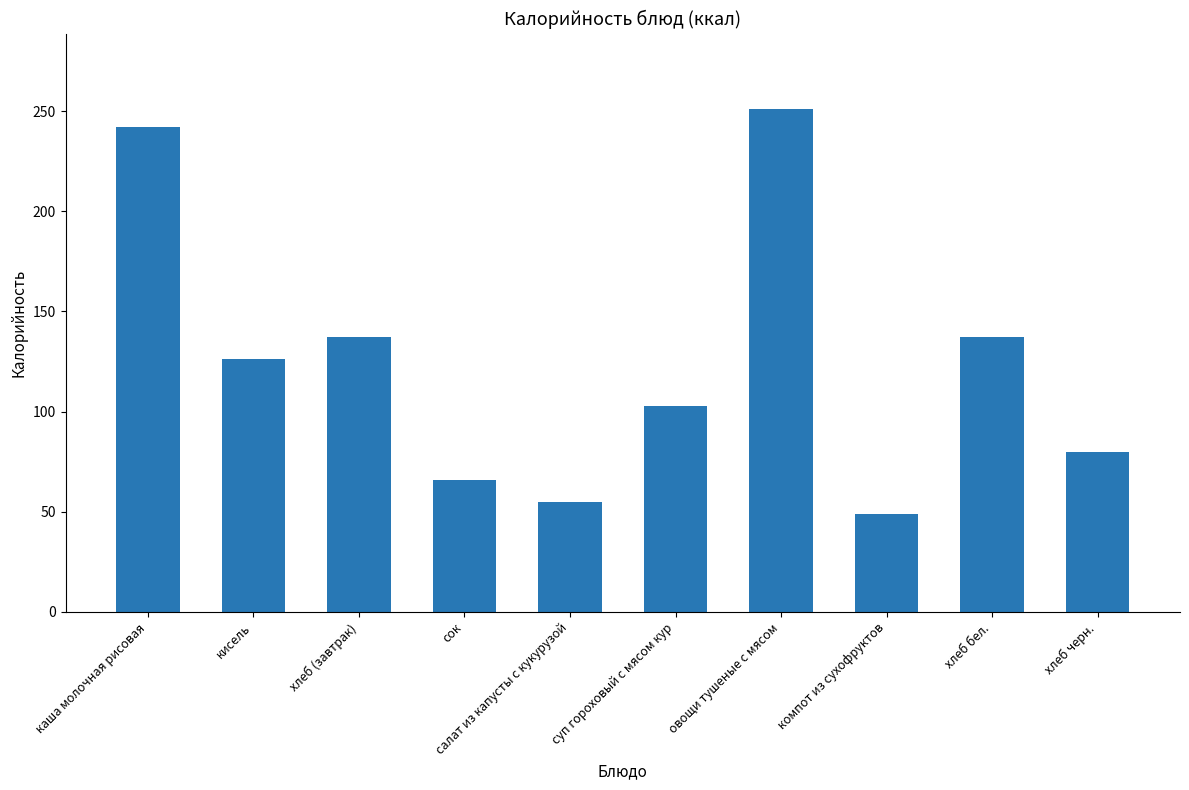

Reading left to right, extract all data points from this chart.

242	126	137	66	55	103	251	49	137	80